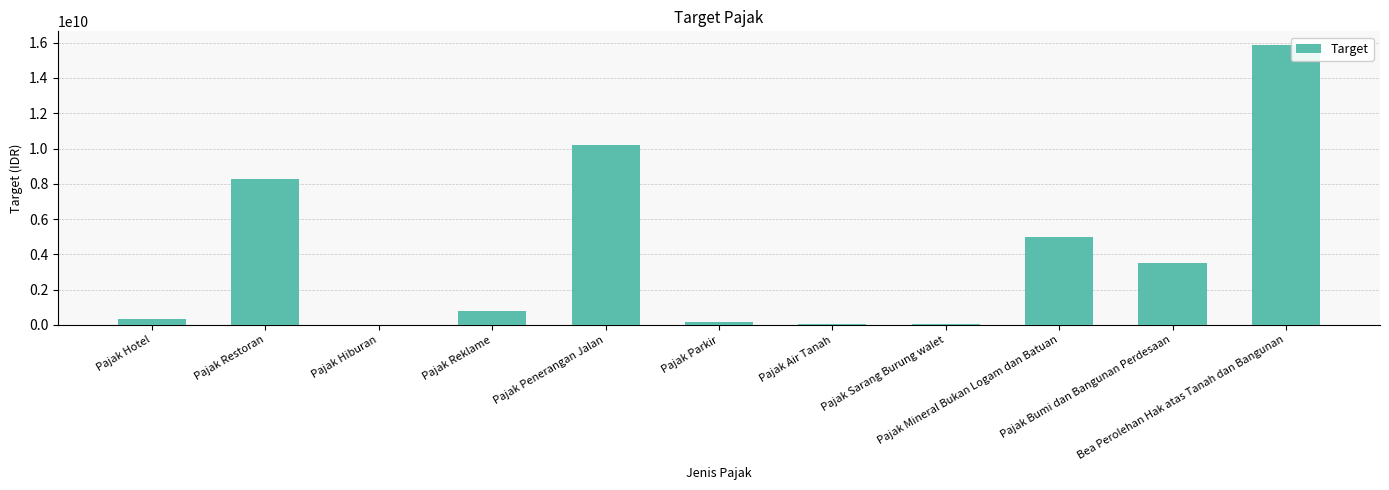

What is the greatest value displayed?

15846500000